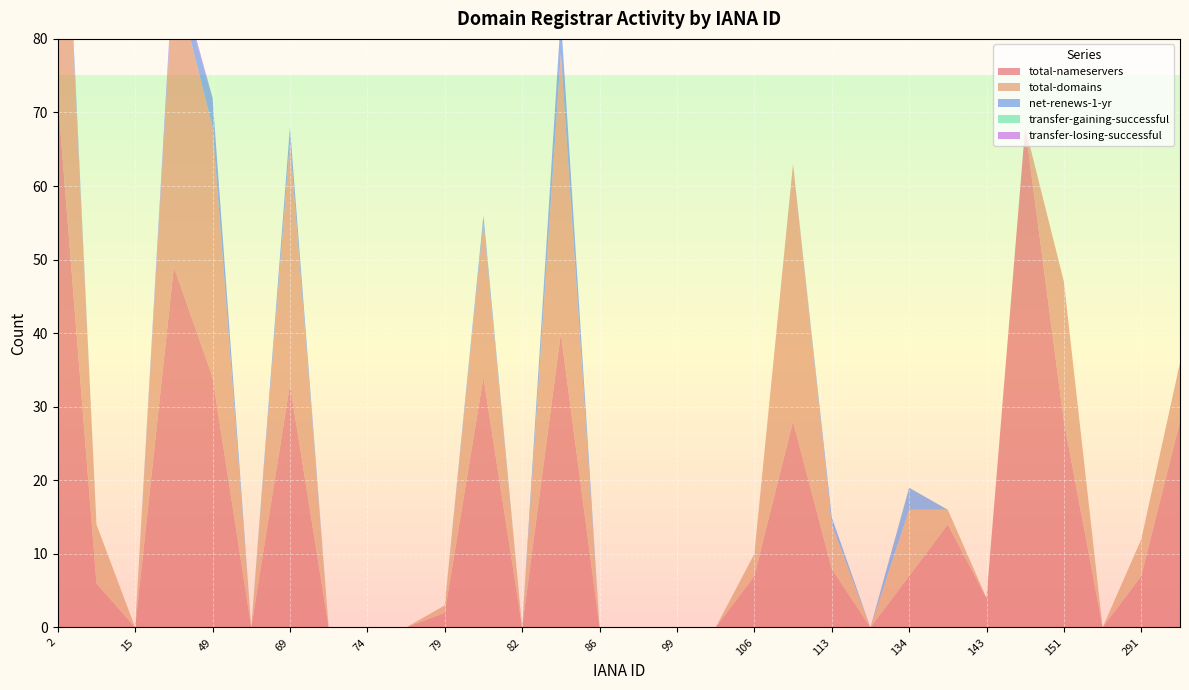

Reading left to right, list all the values displayed in this chart.

total-nameservers: 72	6	0	49	34	0	33	0	0	0	2	34	0	40	0	0	0	0	7	28	8	0	7	14	4	68	28	0	7	28
total-domains: 51	8	0	40	34	0	33	0	0	0	1	21	0	38	0	0	0	0	3	35	6	0	9	2	0	0	19	0	5	8
net-renews-1-yr: 2	0	0	1	4	0	2	0	0	0	0	1	0	5	0	0	0	0	0	0	1	0	3	0	0	0	0	0	0	0
transfer-gaining-successful: 0	0	0	0	0	0	0	0	0	0	0	0	0	0	0	0	0	0	0	0	0	0	0	0	0	0	0	0	0	0
transfer-losing-successful: 0	0	0	1	0	0	0	0	0	0	0	0	0	0	0	0	0	0	0	0	0	0	0	0	0	0	0	0	0	0